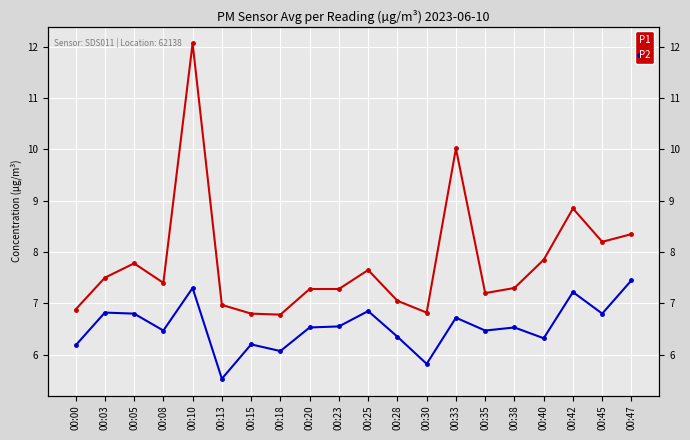

Count the number of categories in the chart.

20